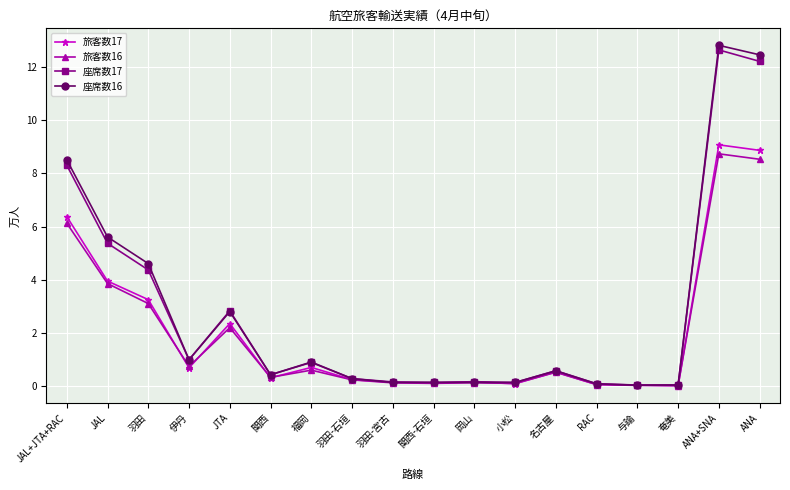

What is the value of the 座席数17 point at the 8th from the left?

0.3